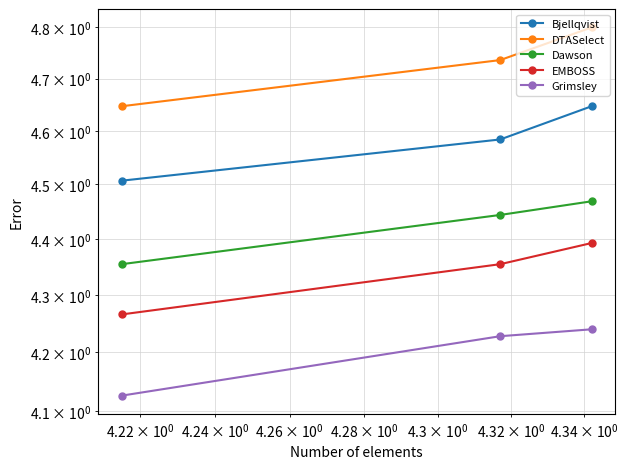

Which series has the largest range (max minus min)?

DTASelect